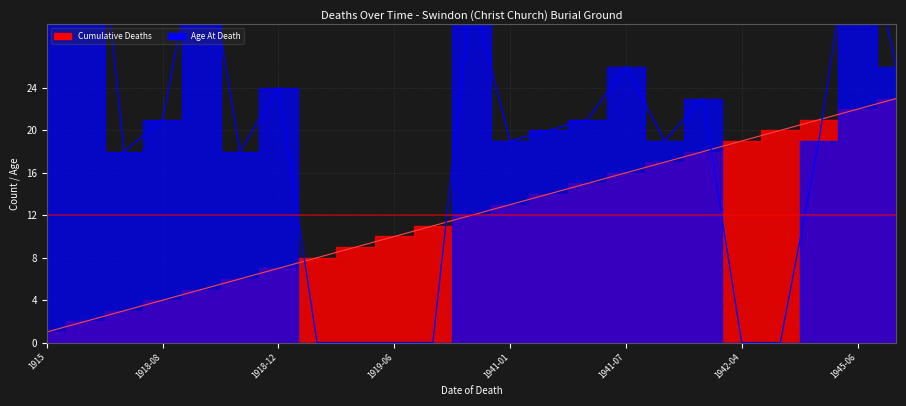

After their last crossing, which series has the higher values: Age At Death or Cumulative Deaths?

Age At Death